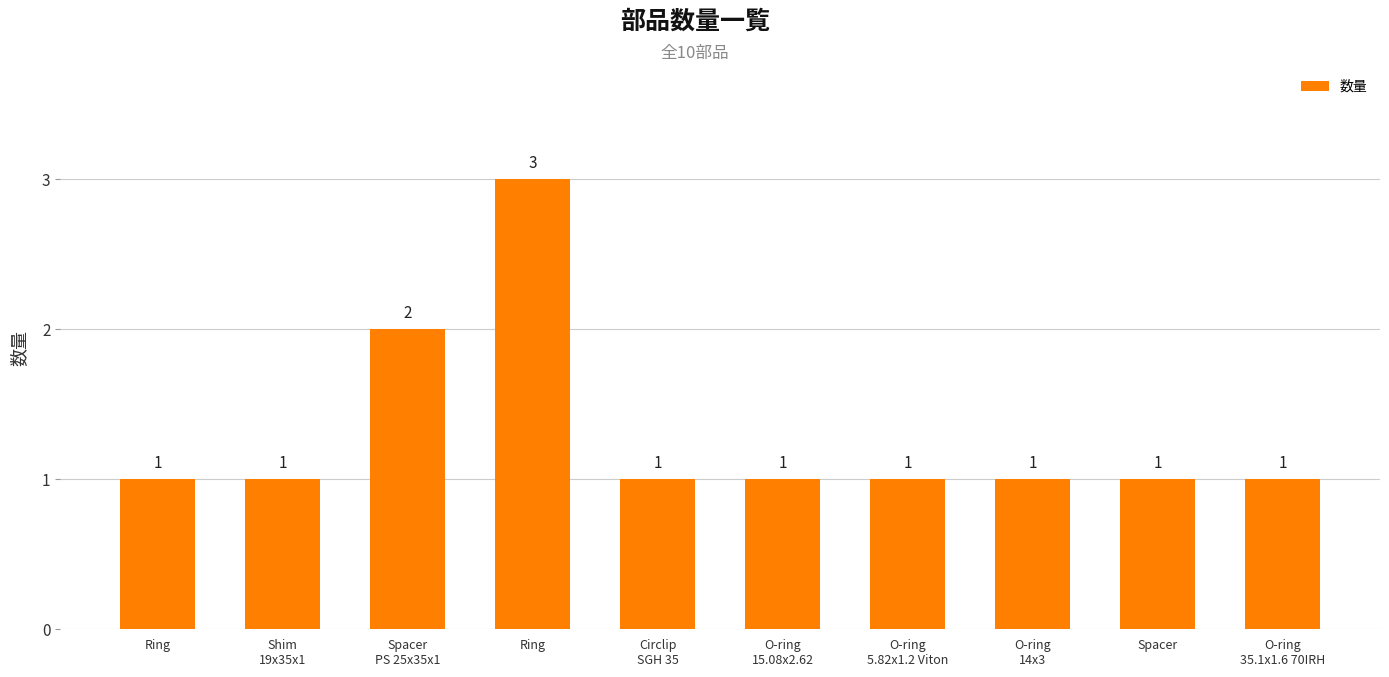

True or false: the data shows 0 at Ring.

False